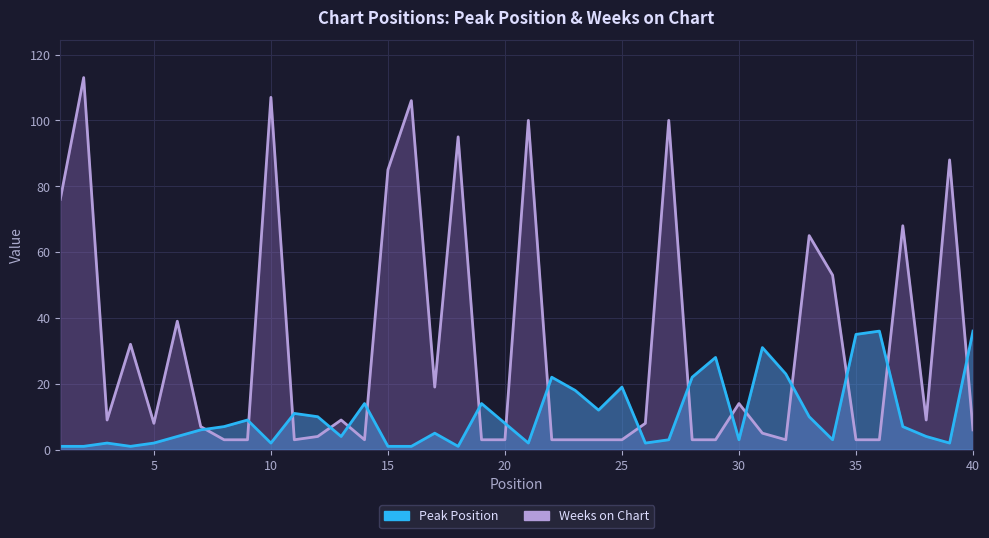

What is the total value across all series at 11?

14